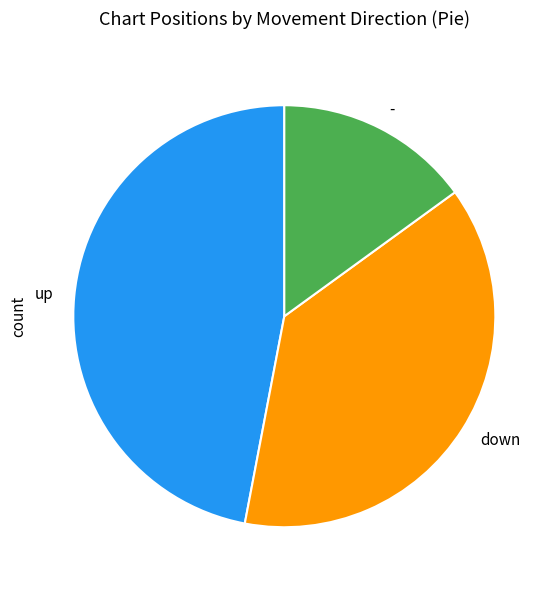

Count the number of slices in the pie.

3